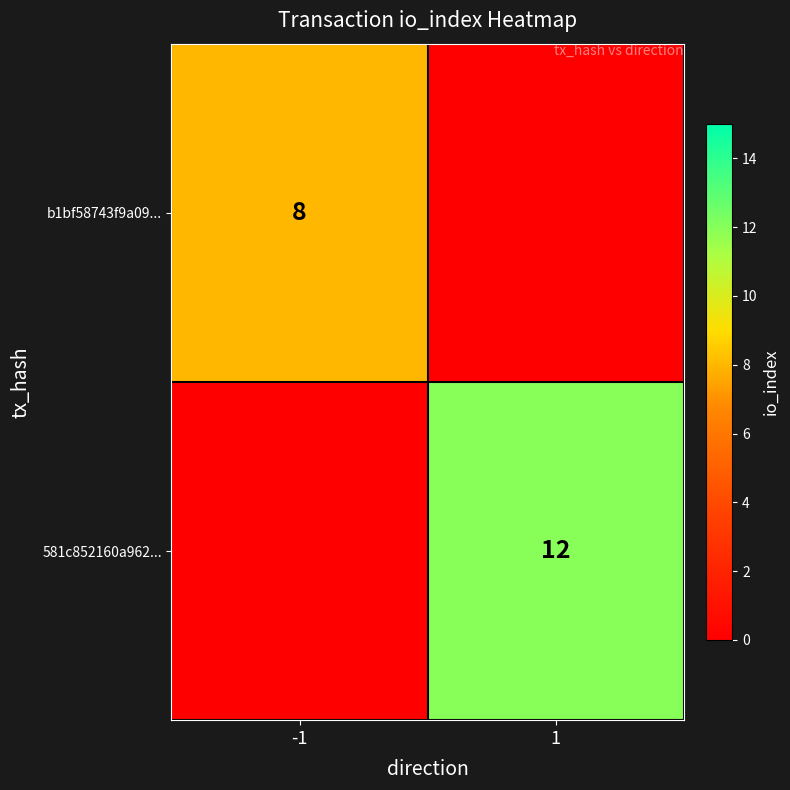

Is it true that b1bf58743f9a09... equals 8 at -1?

True